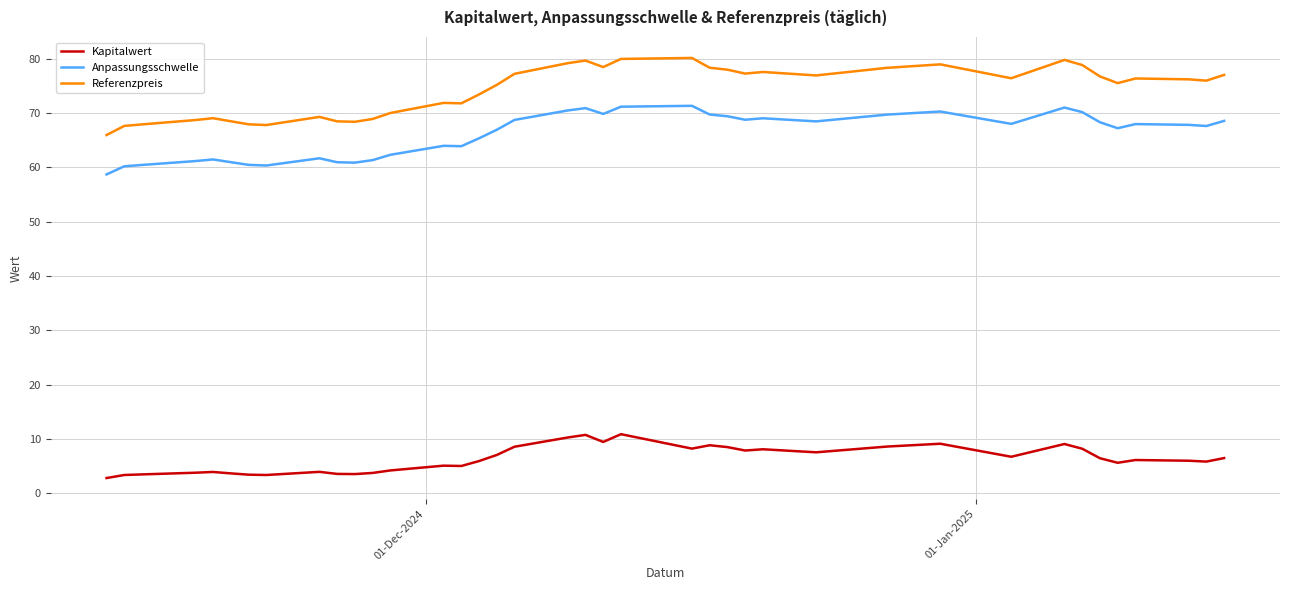

What is the difference between the maximum and minimum values in the Anpassungsschwelle series?

12.6